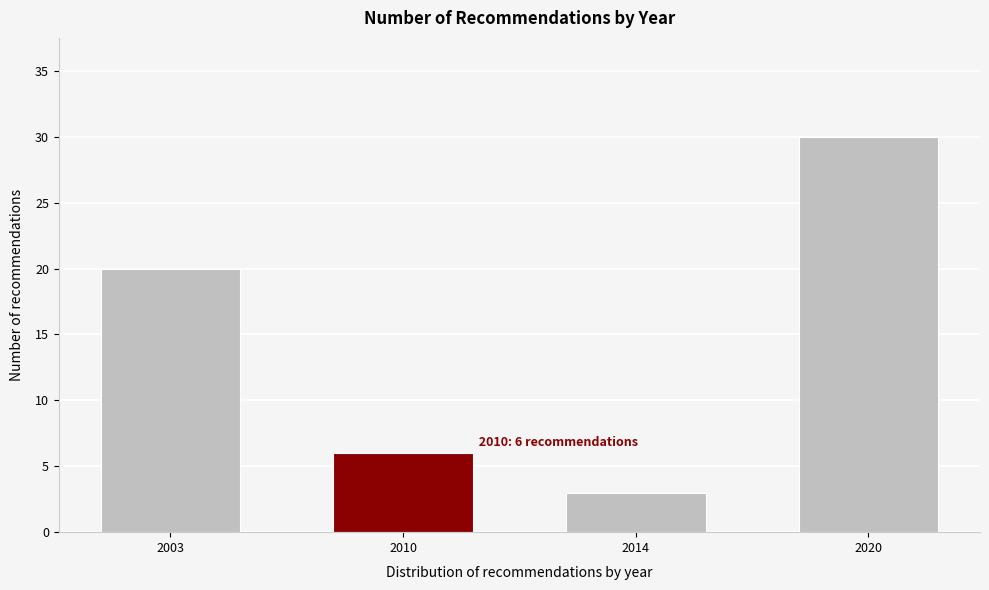

Reading left to right, transcribe all the data shown in this chart.

2003=20	2010=6	2014=3	2020=30